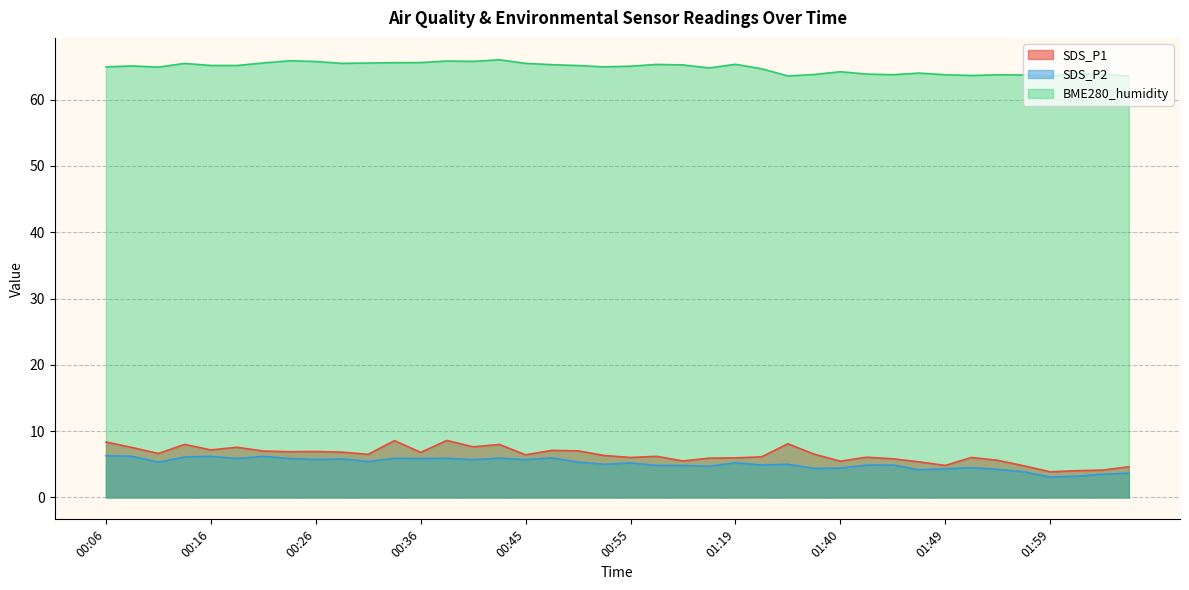

At which label does SDS_P1 reach its minimum?

01:59